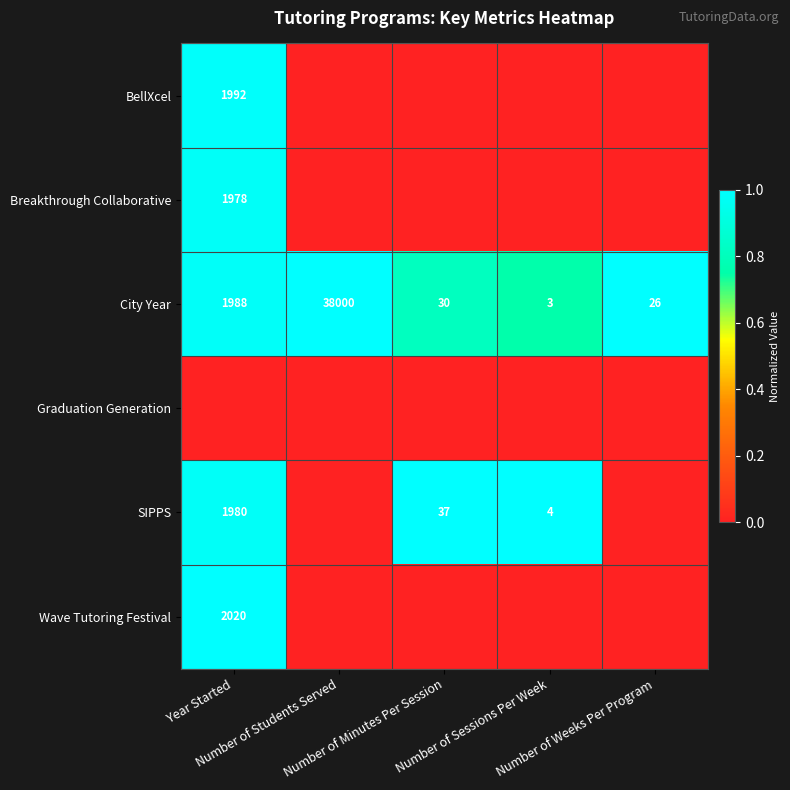

What is the difference between the second highest and minimum values in the City Year series?

1985